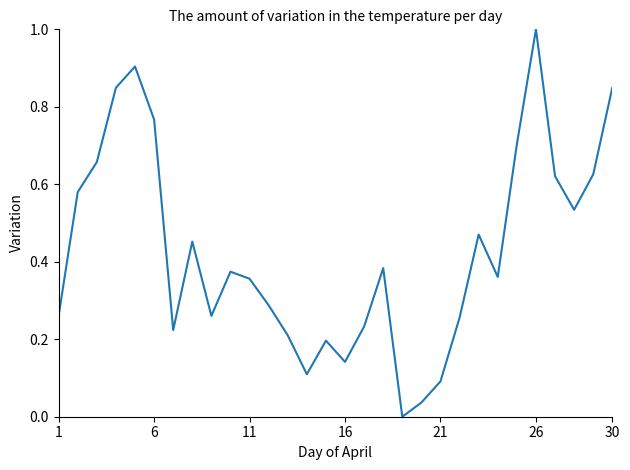

What is the difference between the maximum and minimum values?

1.0